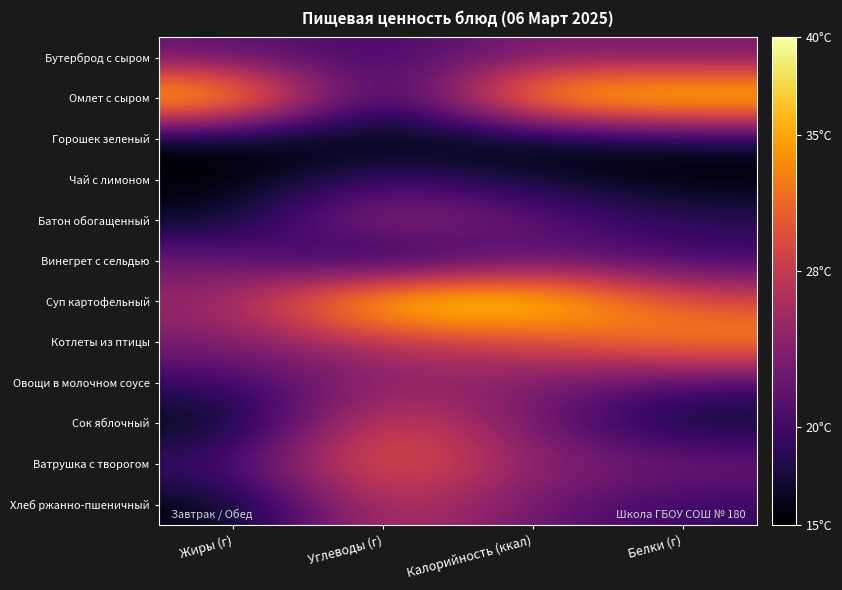

Rank the series at Углеводы (г) from highest to lowest value.

Суп картофельный, Ватрушка с творогом, Сок яблочный, Хлеб ржанно-пшеничный, Котлеты из птицы, Батон обогащенный, Овощи в молочном соусе, Чай с лимоном, Бутерброд с сыром, Винегрет с сельдью, Омлет с сыром, Горошек зеленый